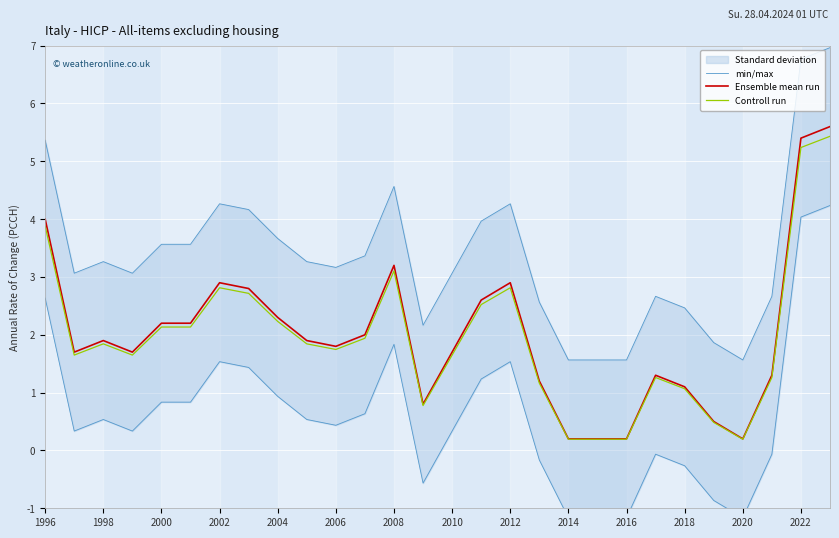

Is this an area chart (filled region under the line)?

No